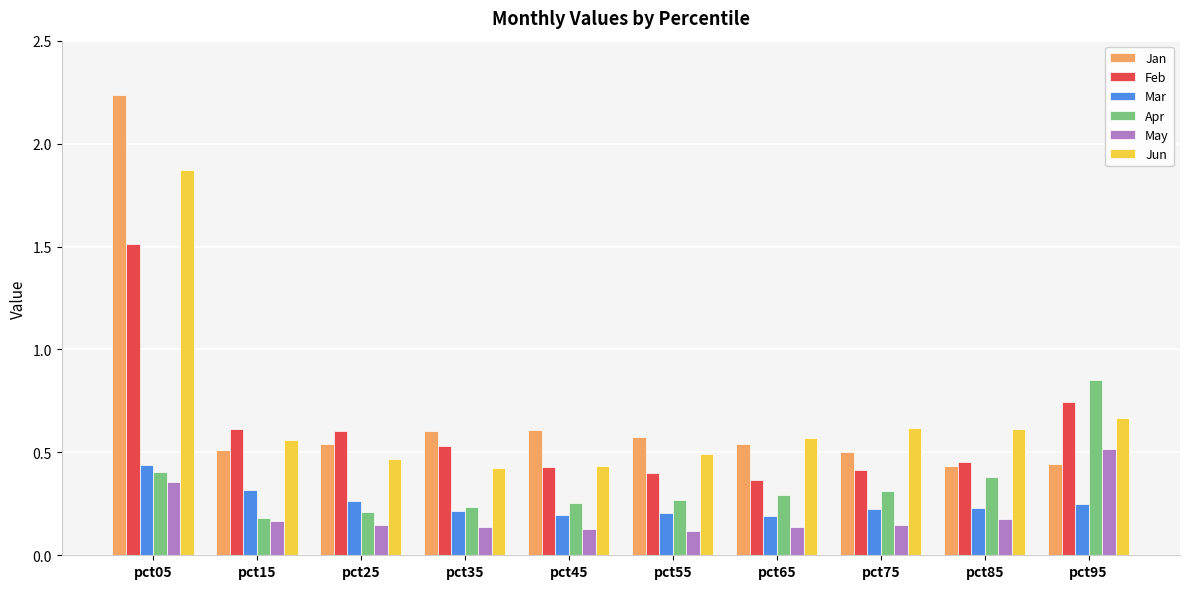

What is the sum of the Jun values at pct95 and pct65?

1.2